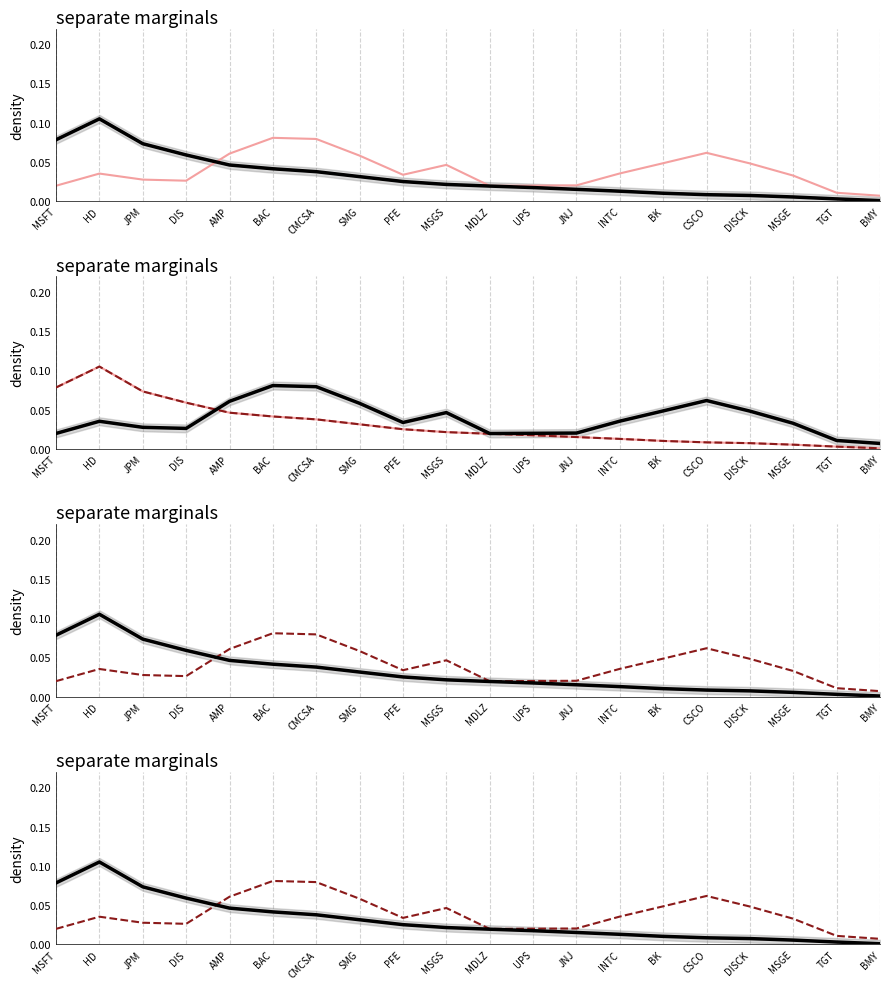

Which has a higher value, BK or DIS?

DIS